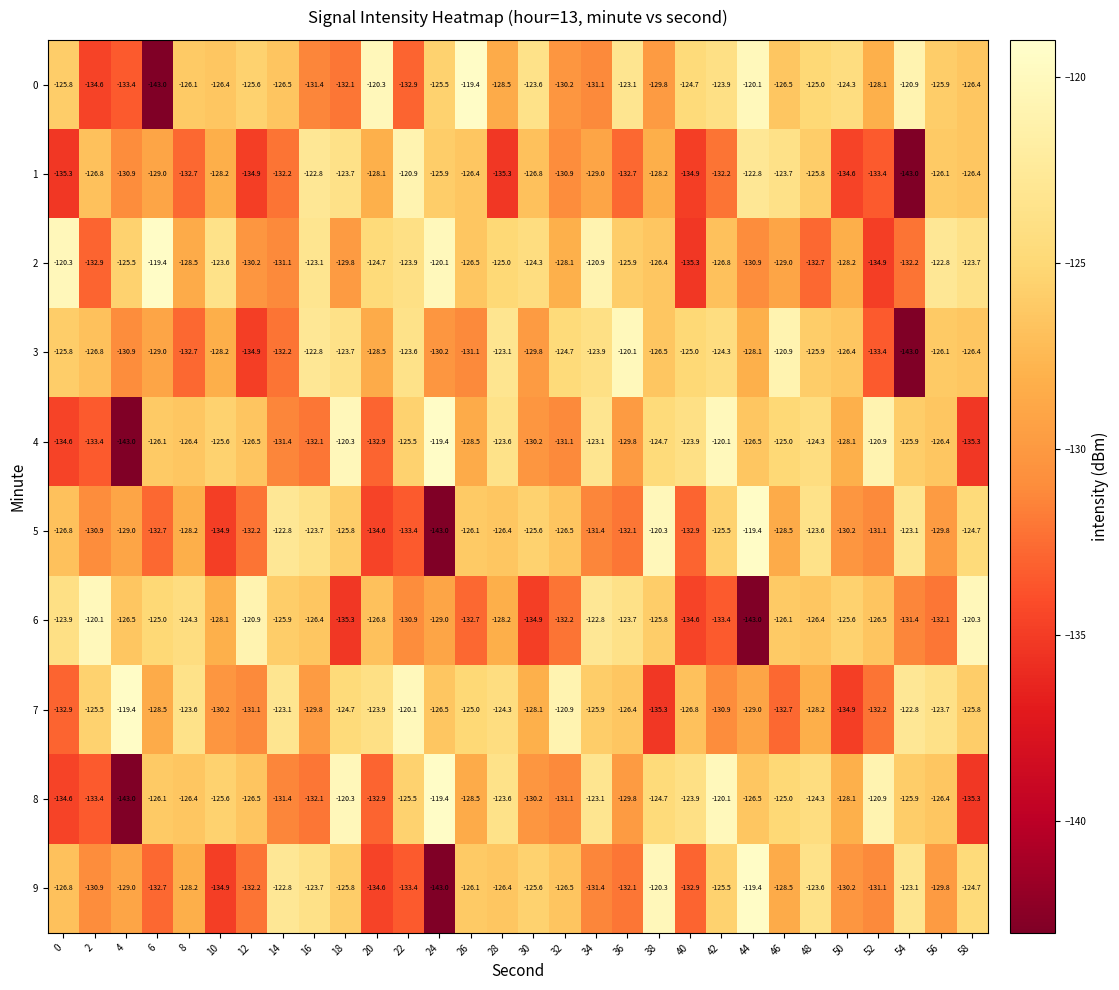

What is the difference between the highest and lowest values at 58?

15.0